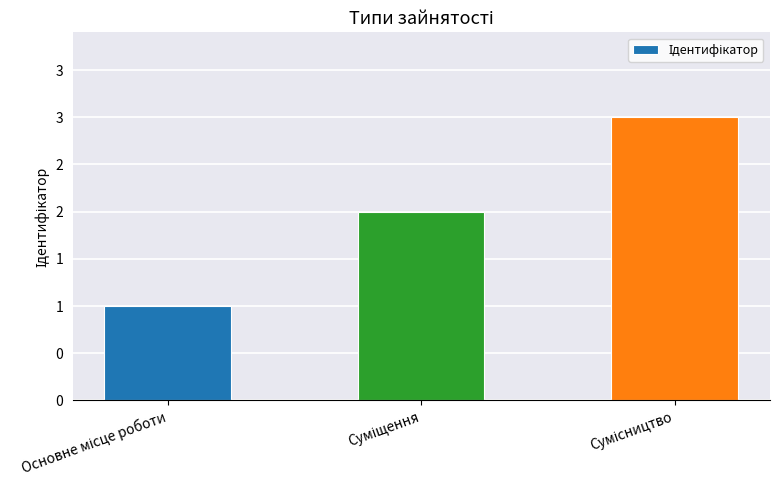

What is the label of the 2nd bar from the right?

Суміщення